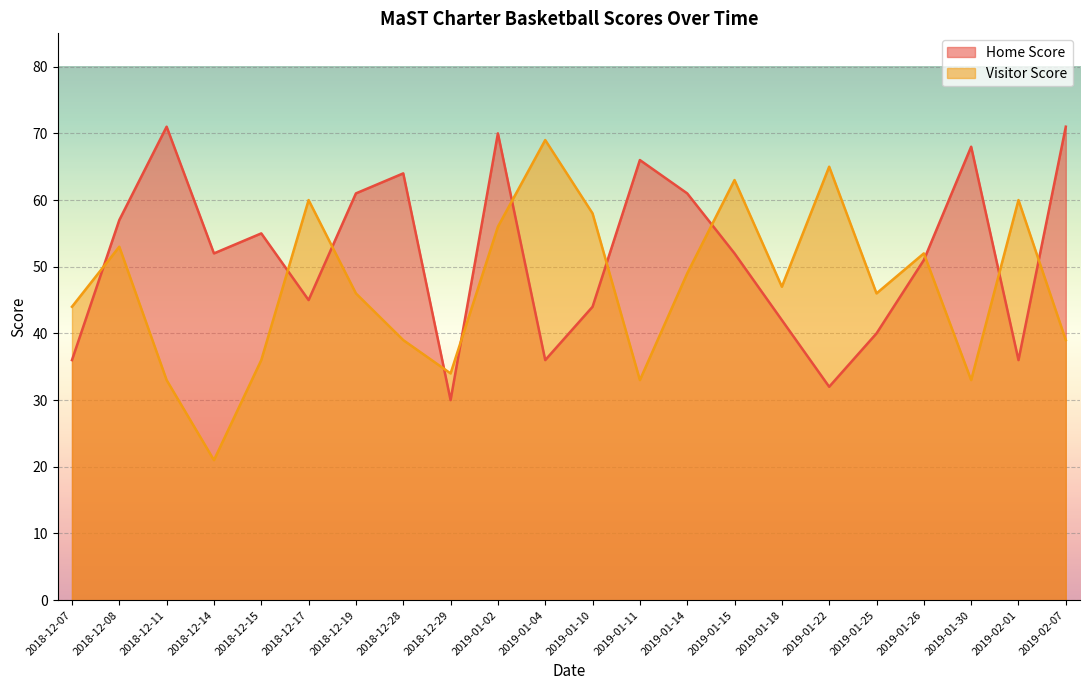

What is the difference between the maximum and minimum values in the Visitor Score series?

48